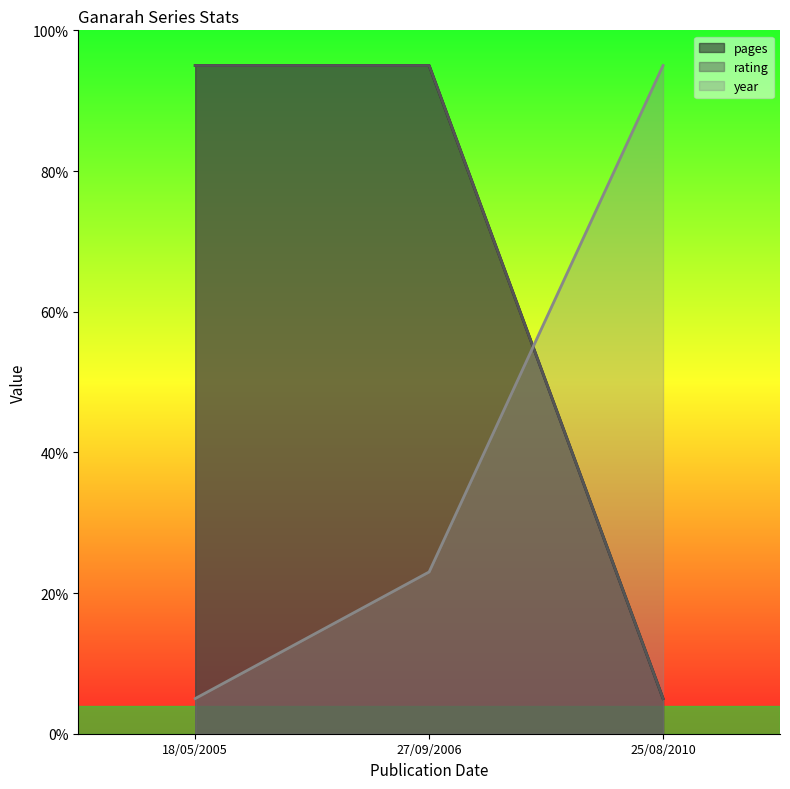

At which label does pages reach its peak?

18/05/2005